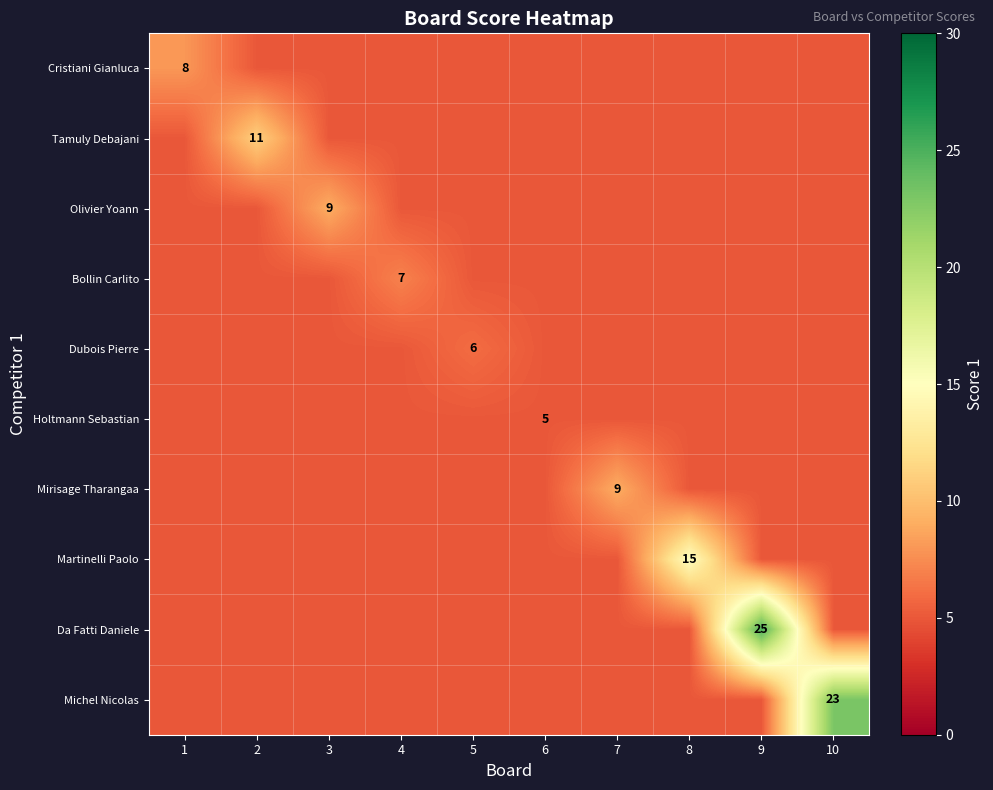

True or false: Martinelli Paolo has a value of 15 at 8.

True